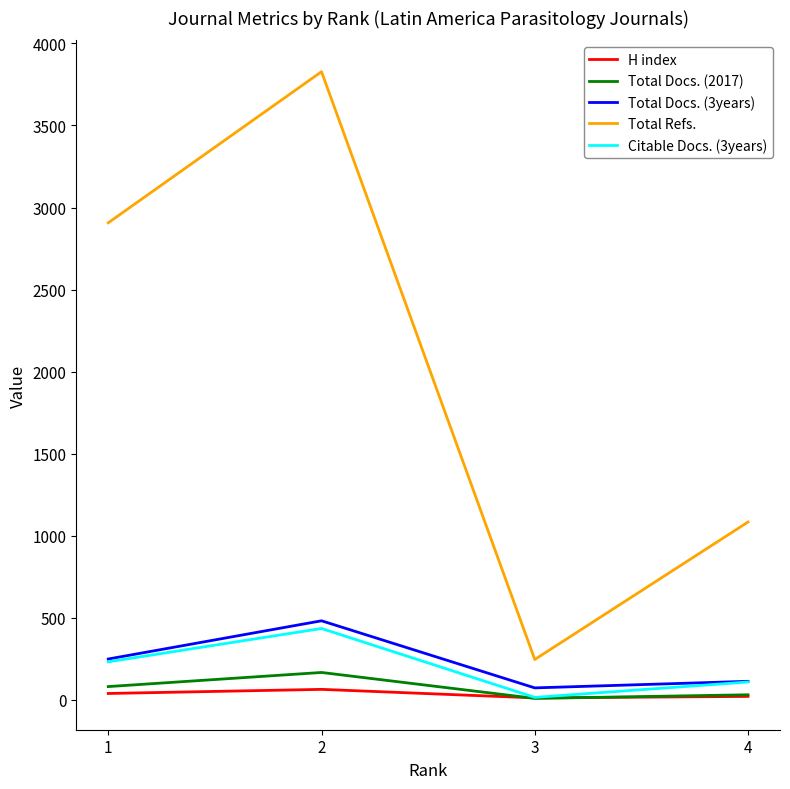

What are all the series names shown in the legend?

H index, Total Docs. (2017), Total Docs. (3years), Total Refs., Citable Docs. (3years)